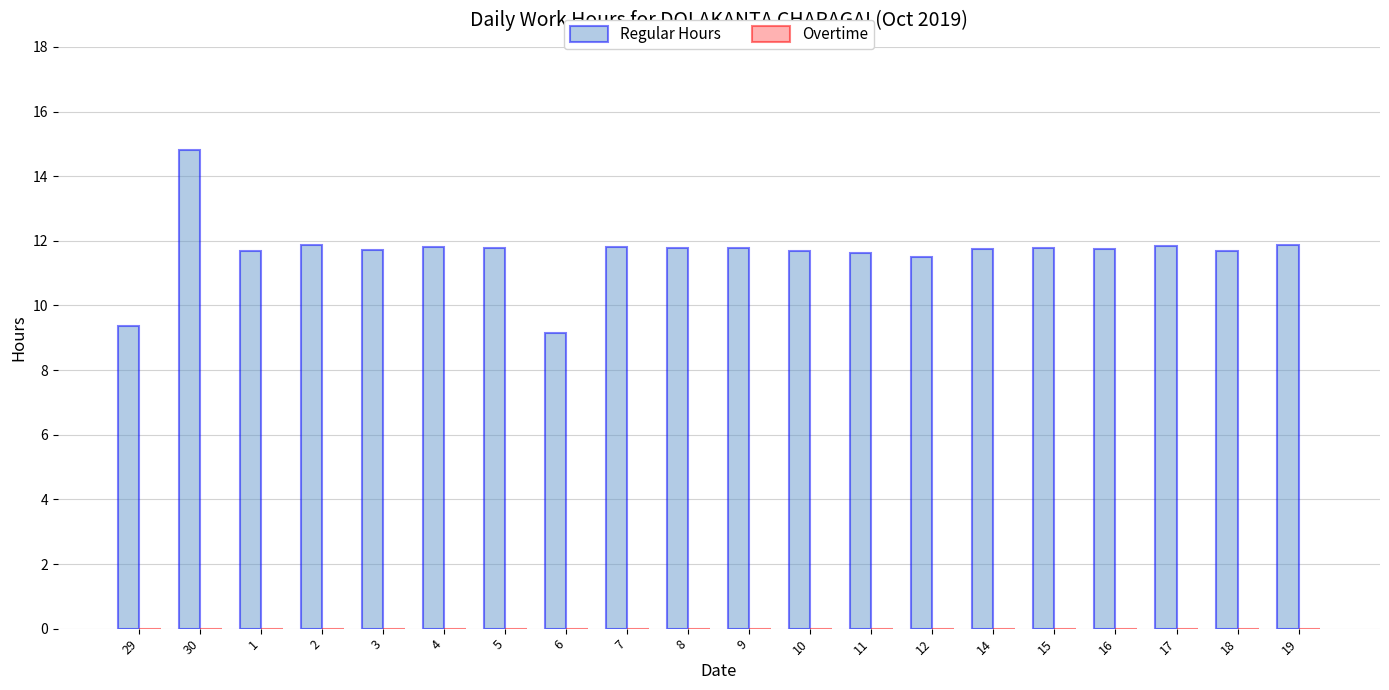

What is the change in value from 29 to 2?

+2.5